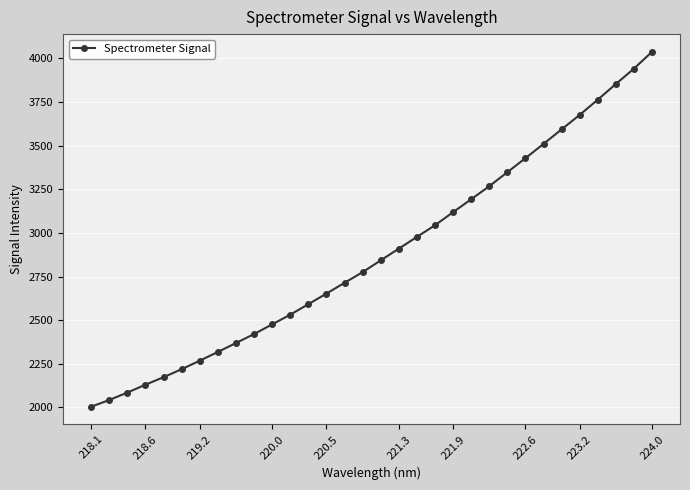

Does the chart have visible grid lines?

Yes